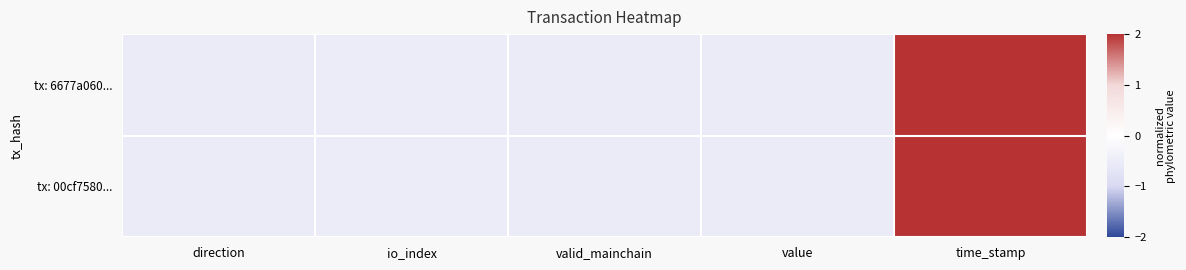

Count the number of data series in this chart.

2